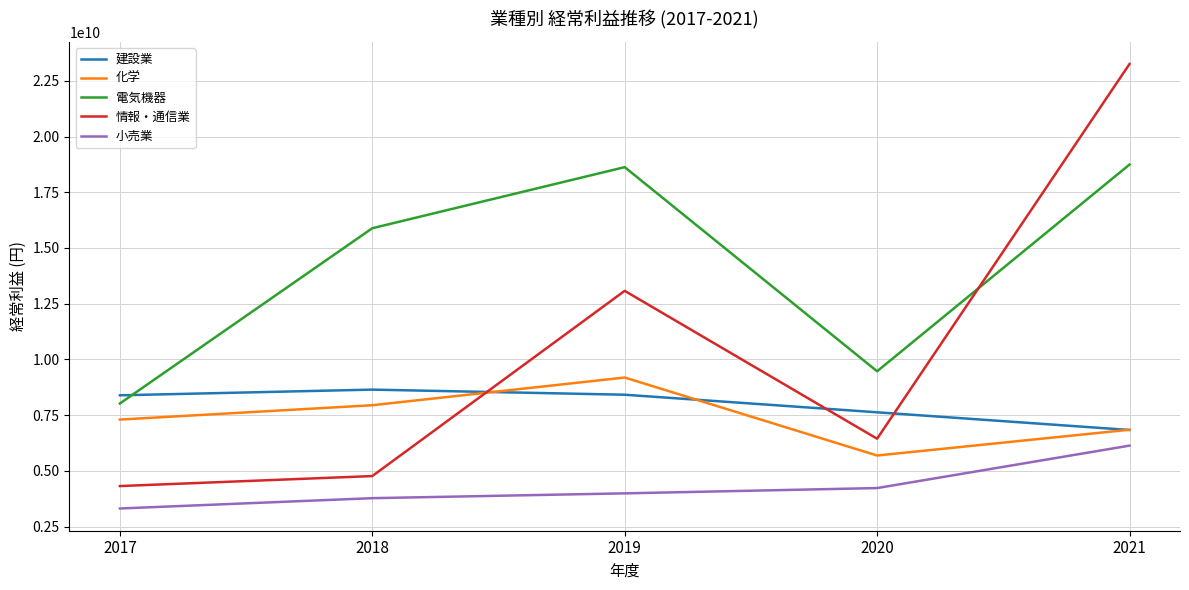

Count the number of categories in the chart.

5